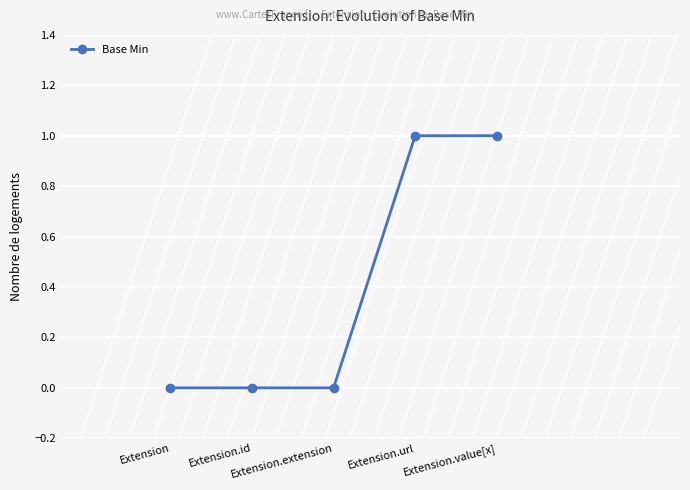

The chart shows a value of 1 at Extension.url. True or false?

True